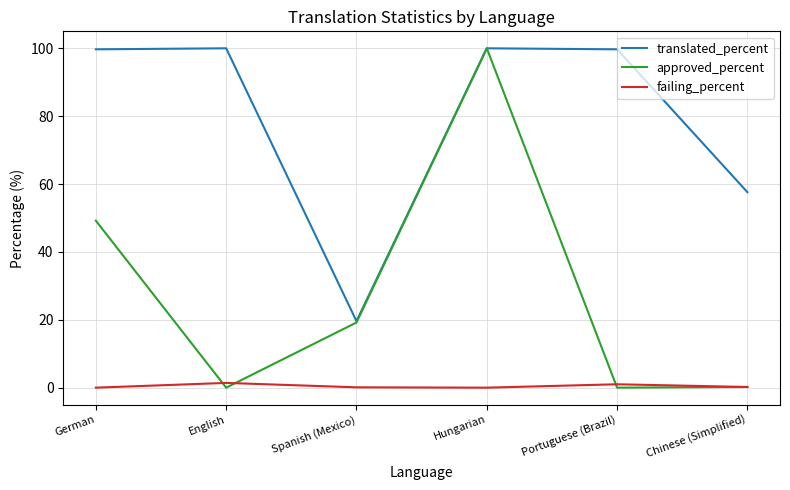

Is it true that approved_percent equals 49.2 at German?

True